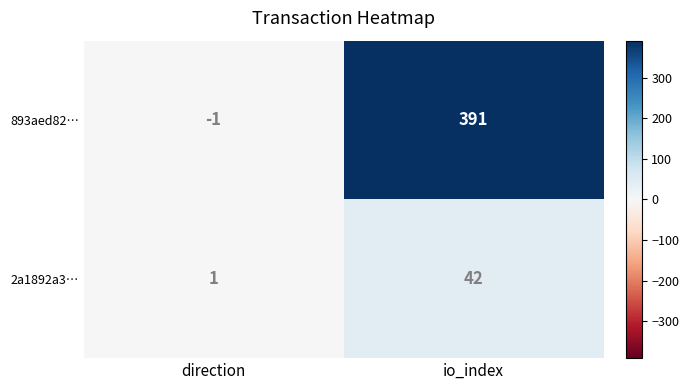

At which category is the sum across all series the highest?

io_index